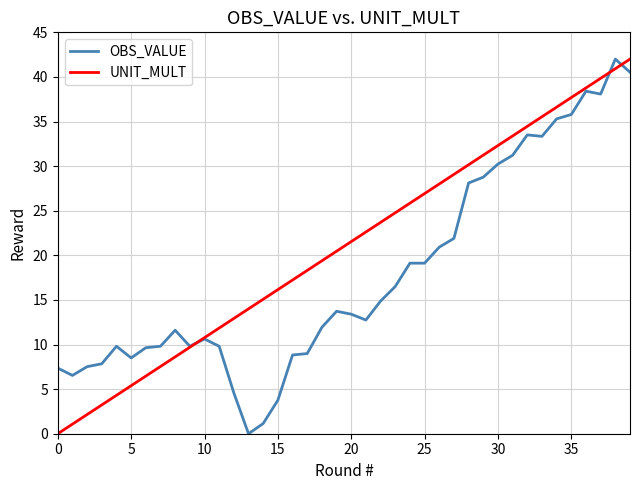

Rank the series by their average value, from lowest to highest.

OBS_VALUE, UNIT_MULT